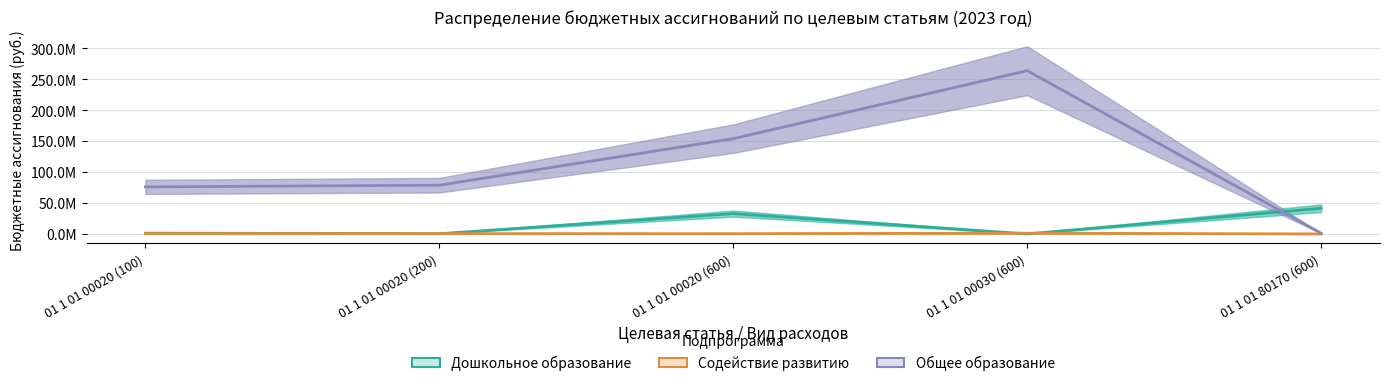

What is the sum of the Содействие развитию values at 01 1 01 00020 (600) and 01 1 01 00030 (600)?

1680497.9